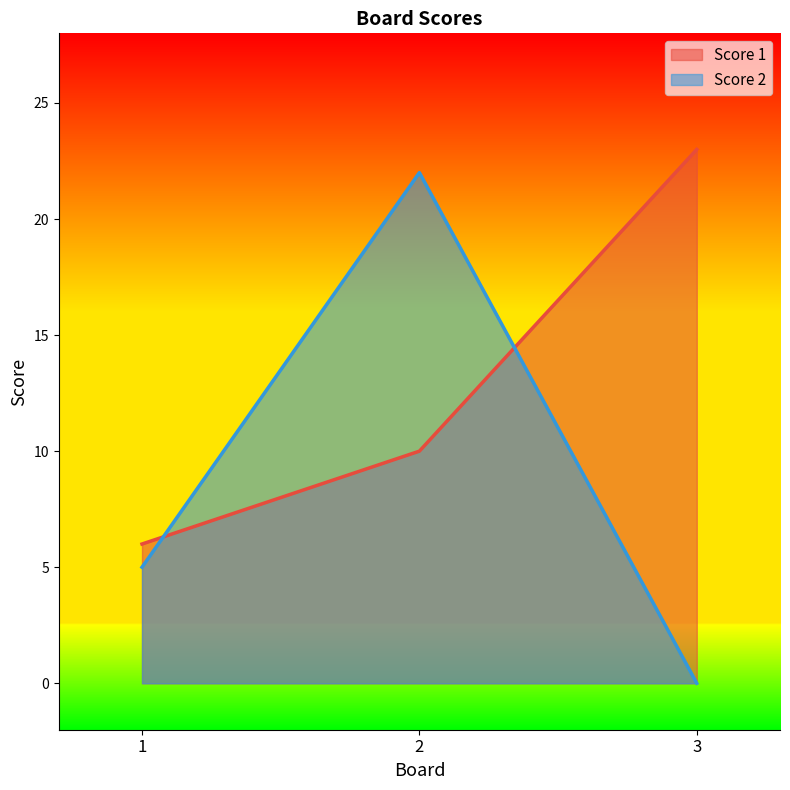

Which series has the largest range (max minus min)?

Score 2